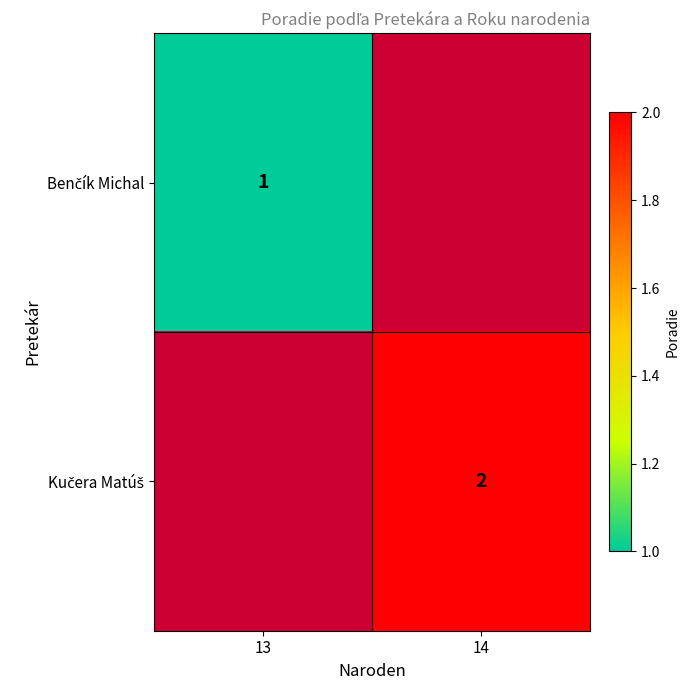

Rank the series by their maximum value, from lowest to highest.

Benčík Michal, Kučera Matúš